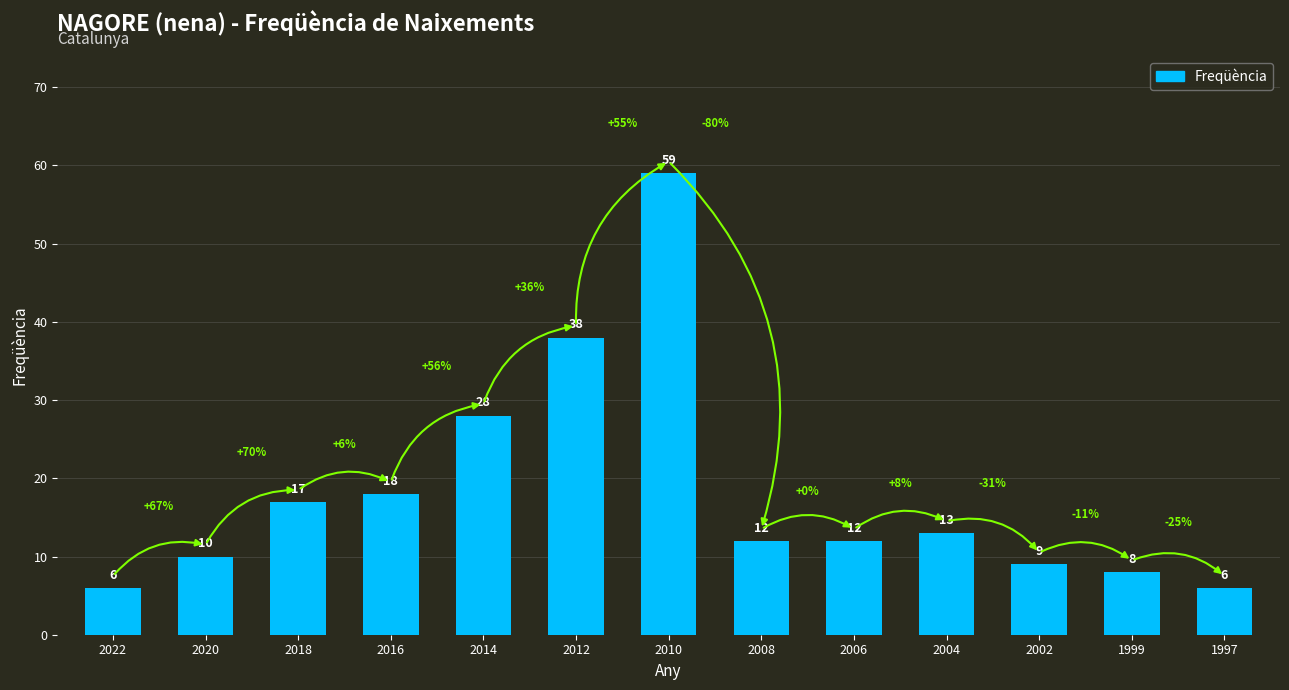

What is the smallest value displayed?

6